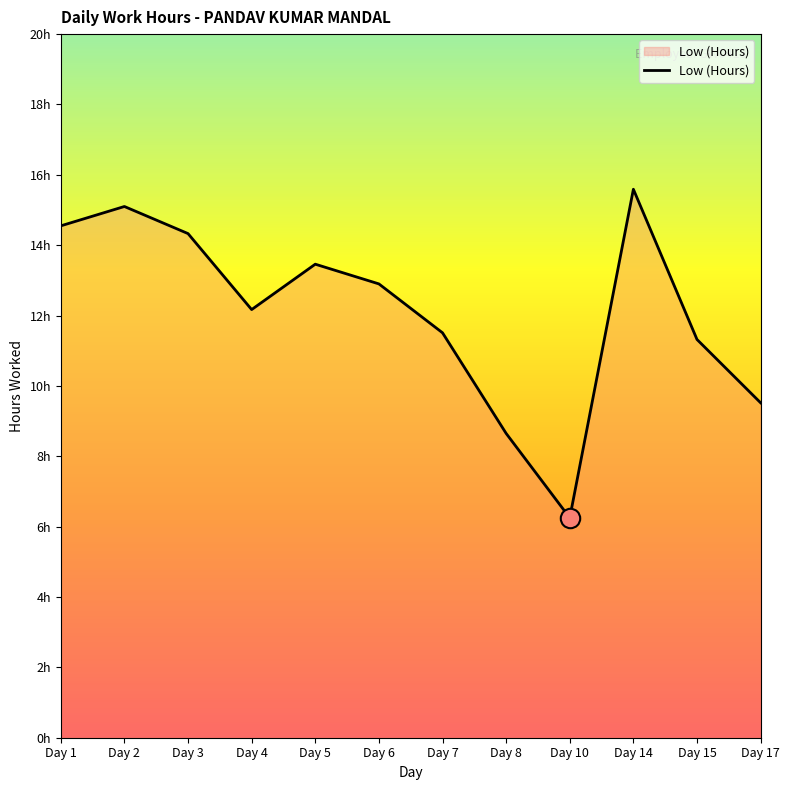

Which category has the lowest value across all series?

Day 10